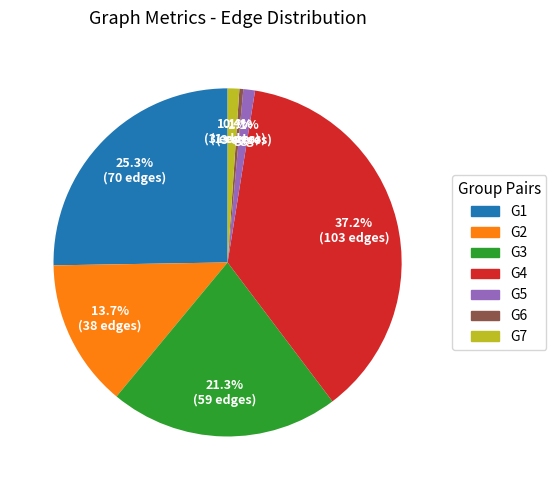

Is there a majority slice in this chart?

No